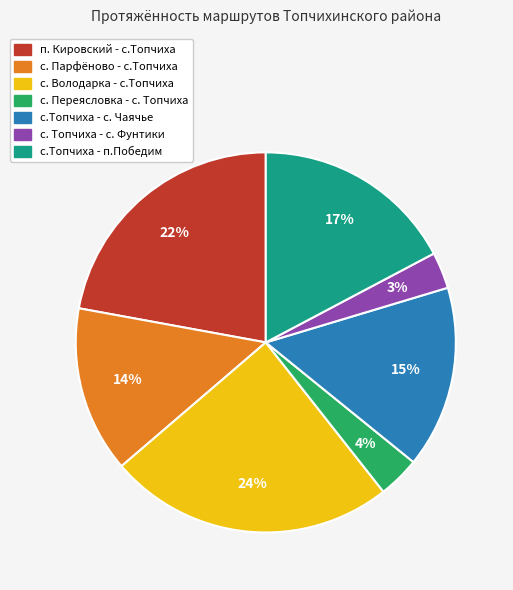

Is there a majority slice in this chart?

No